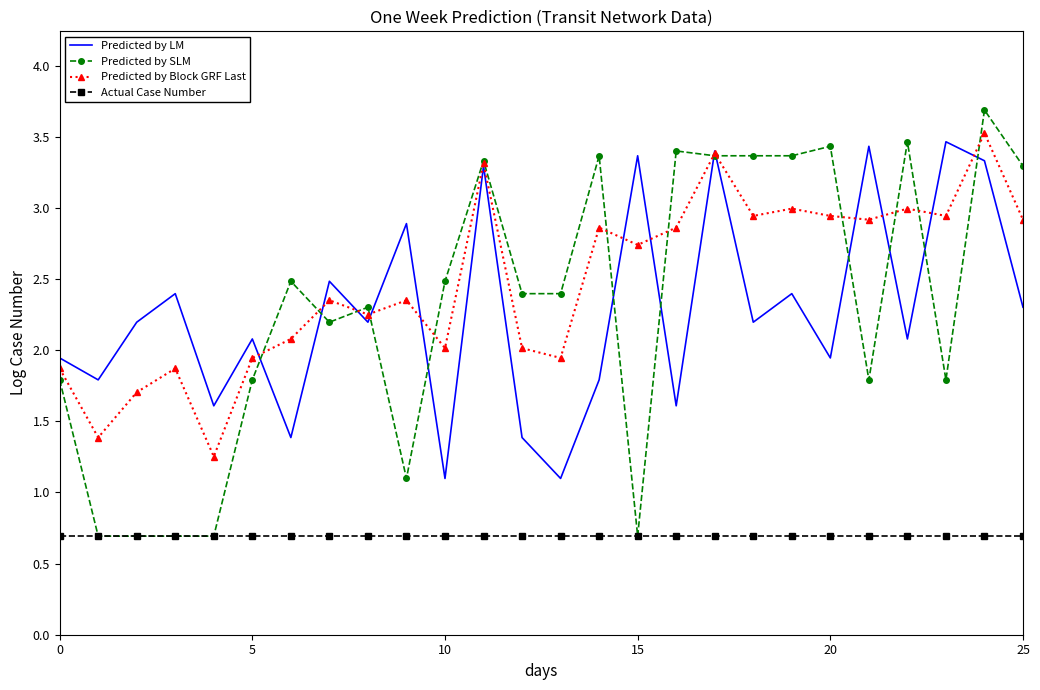

True or false: Predicted by LM and Actual Case Number cross at least once.

False